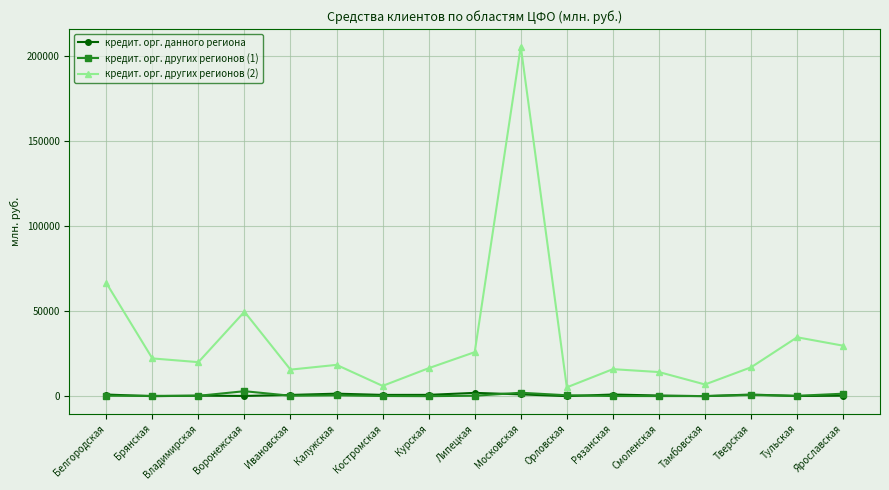

Which label corresponds to the largest value in the chart?

Московская